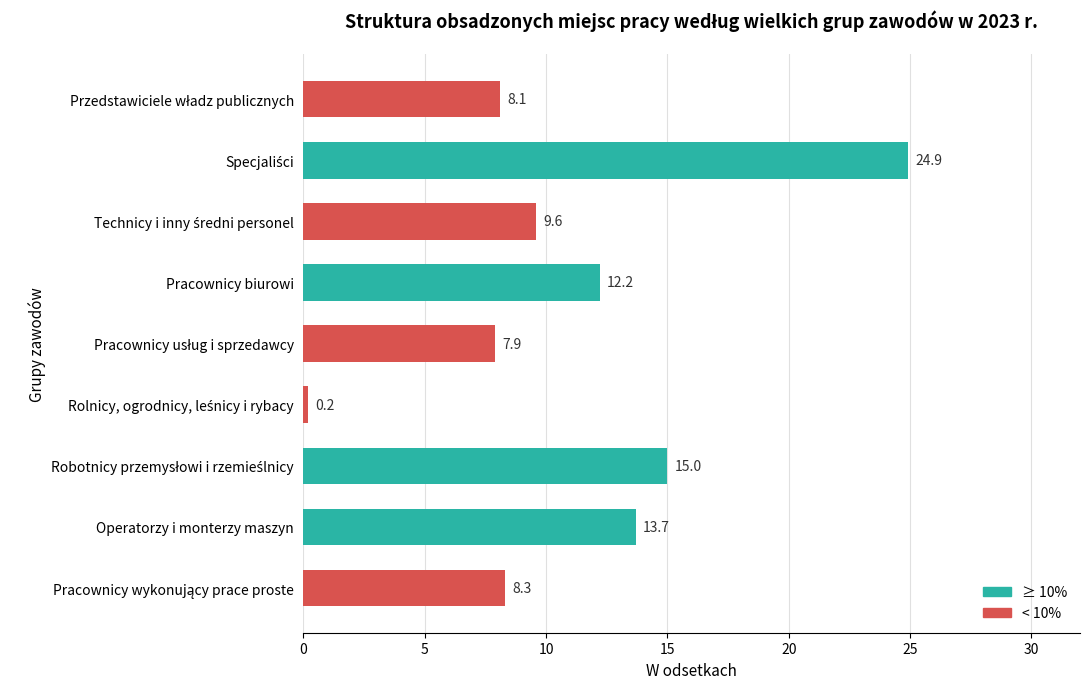

Count the number of values greater than 9.

5